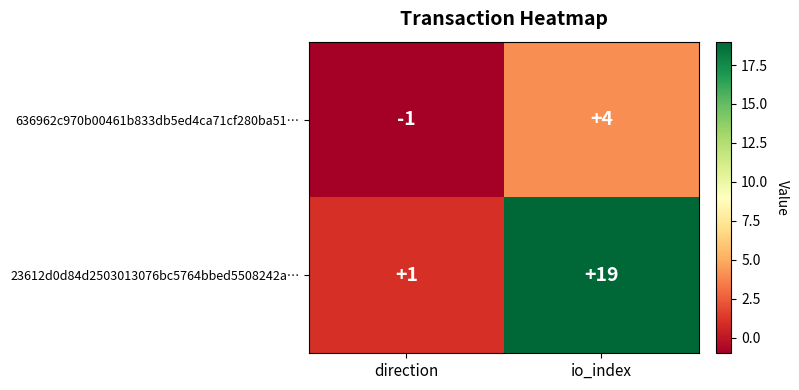

At how many categories does at least one series exceed 13?

1